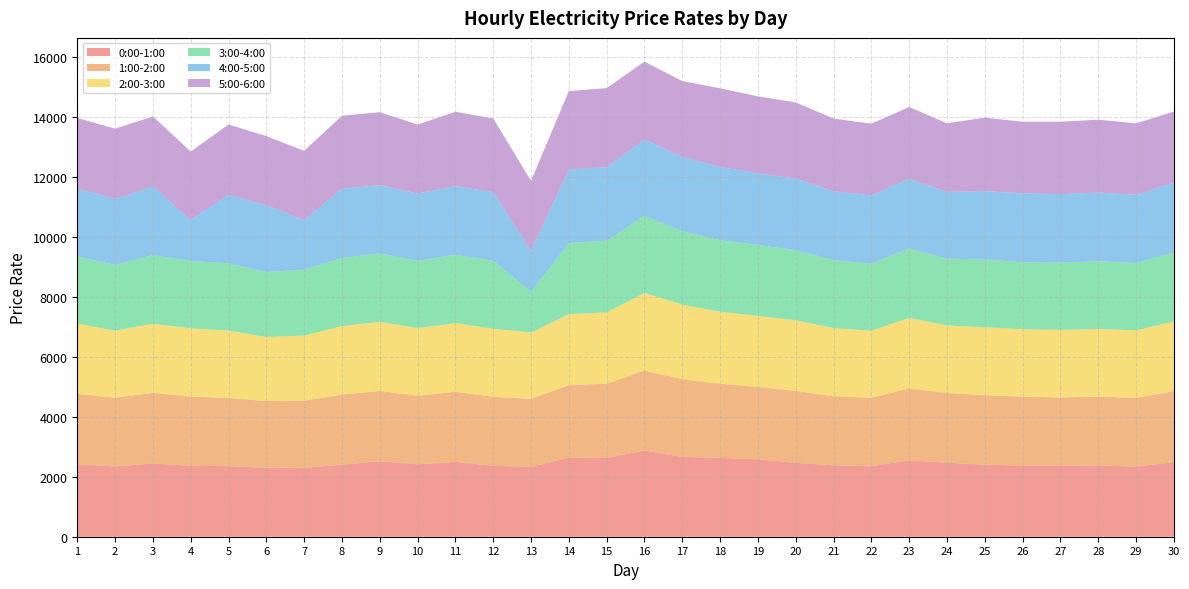

Reading left to right, extract all data points from this chart.

0:00-1:00: 1=2410.6	2=2347.6	3=2442.2	4=2366.1	5=2355.6	6=2300.8	7=2298.4	8=2404.4	9=2520.3	10=2414.5	11=2497.2	12=2364.0	13=2334.8	14=2638.2	15=2628.3	16=2877.7	17=2662.2	18=2632.6	19=2583.6	20=2463.0	21=2382.4	22=2351.6	23=2548.4	24=2467.0	25=2404.5	26=2372.0	27=2366.5	28=2380.1	29=2340.0	30=2485.5
1:00-2:00: 1=2357.9	2=2290.8	3=2358.2	4=2311.9	5=2273.5	6=2226.6	7=2241.7	8=2336.7	9=2343.3	10=2290.1	11=2339.8	12=2305.3	13=2264.9	14=2421.1	15=2477.9	16=2667.1	17=2594.4	18=2475.5	19=2413.3	20=2403.6	21=2303.1	22=2286.9	23=2400.4	24=2329.9	25=2314.6	26=2303.3	27=2280.9	28=2298.5	29=2290.1	30=2375.2
2:00-3:00: 1=2343.5	2=2236.5	3=2305.7	4=2275.4	5=2248.3	6=2137.2	7=2173.1	8=2285.7	9=2306.2	10=2258.9	11=2288.7	12=2269.3	13=2212.7	14=2368.4	15=2379.3	16=2592.0	17=2490.0	18=2398.5	19=2373.8	20=2355.3	21=2274.2	22=2239.0	23=2350.7	24=2253.2	25=2271.8	26=2247.7	27=2254.1	28=2253.2	29=2254.5	30=2319.6
3:00-4:00: 1=2233.0	2=2196.7	3=2291.1	4=2248.3	5=2247.1	6=2168.8	7=2198.8	8=2272.1	9=2281.8	10=2239.4	11=2283.1	12=2268.9	13=1359.5	14=2369.7	15=2391.1	16=2572.1	17=2447.3	18=2384.7	19=2362.8	20=2338.3	21=2269.0	22=2232.2	23=2323.4	24=2230.4	25=2258.7	26=2233.1	27=2242.7	28=2260.2	29=2244.2	30=2312.1
4:00-5:00: 1=2267.5	2=2197.5	3=2299.6	4=1365.4	5=2280.2	6=2232.3	7=1651.5	8=2311.7	9=2281.1	10=2250.1	11=2290.0	12=2290.3	13=1363.1	14=2457.8	15=2453.7	16=2544.3	17=2476.7	18=2448.6	19=2393.1	20=2387.1	21=2301.7	22=2281.8	23=2320.8	24=2231.0	25=2283.2	26=2304.8	27=2284.0	28=2293.2	29=2280.4	30=2315.6
5:00-6:00: 1=2359.9	2=2347.4	3=2326.7	4=2286.5	5=2351.6	6=2301.6	7=2312.4	8=2435.8	9=2432.8	10=2301.5	11=2481.0	12=2458.6	13=2338.5	14=2615.9	15=2639.4	16=2599.5	17=2533.5	18=2622.7	19=2568.1	20=2544.8	21=2423.0	22=2390.2	23=2394.6	24=2285.1	25=2450.7	26=2387.2	27=2420.0	28=2430.7	29=2385.4	30=2378.6